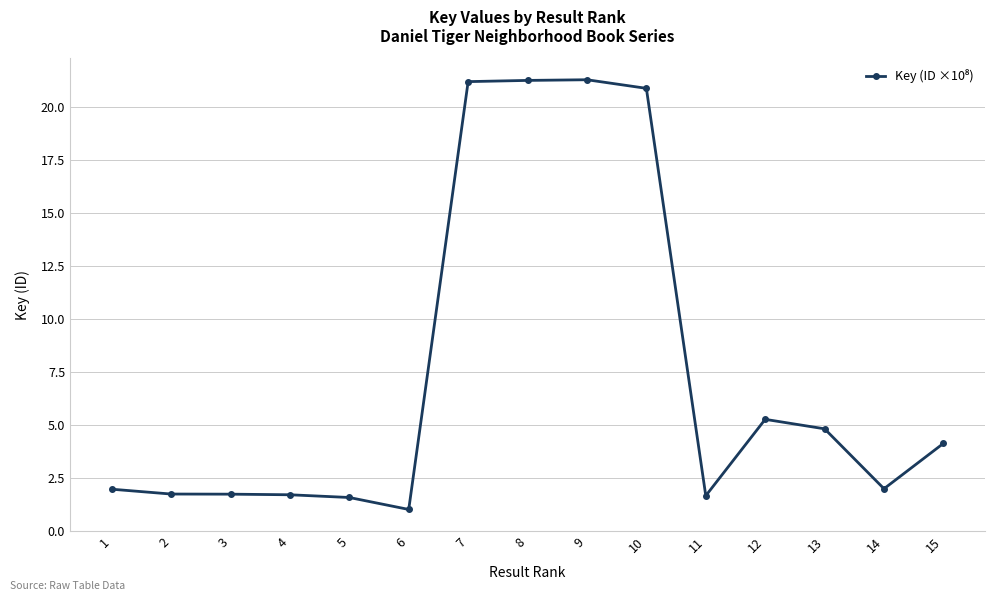

What is the average value?

7.5